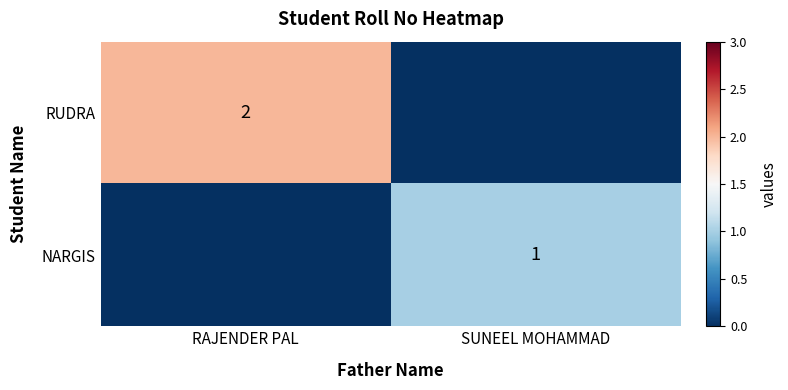

The RUDRA series shows 3 at RAJENDER PAL. True or false?

False